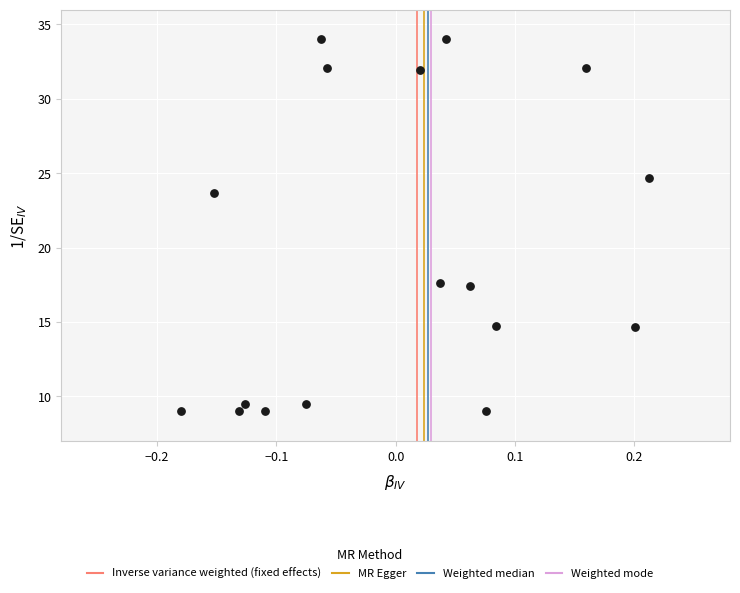

What Y value in the scatter plot is closest to 21?

23.7